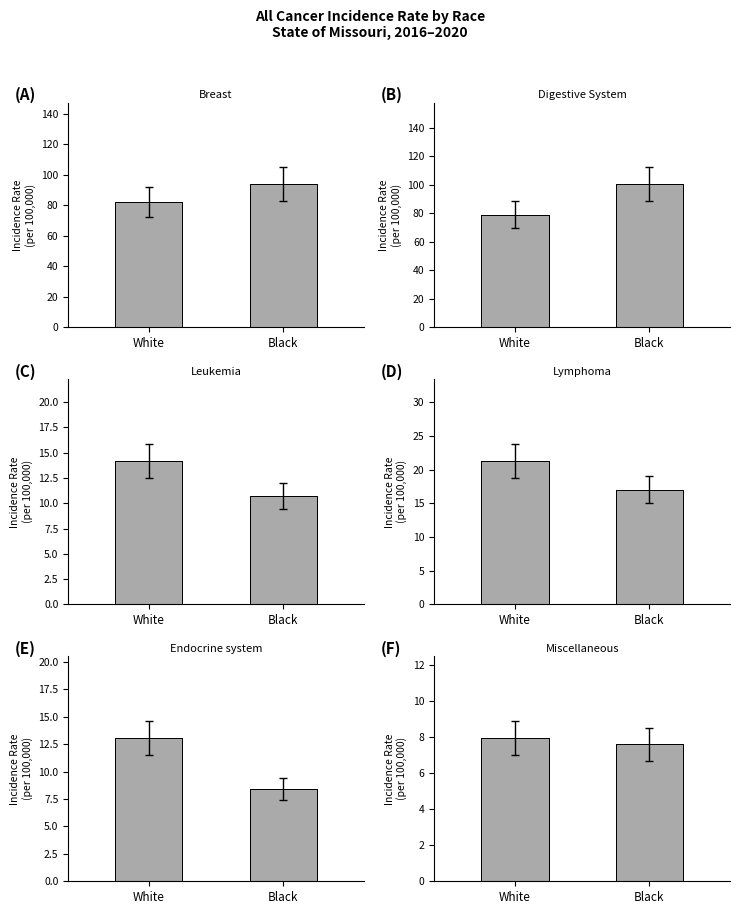

How many categories are shown in the chart?

2